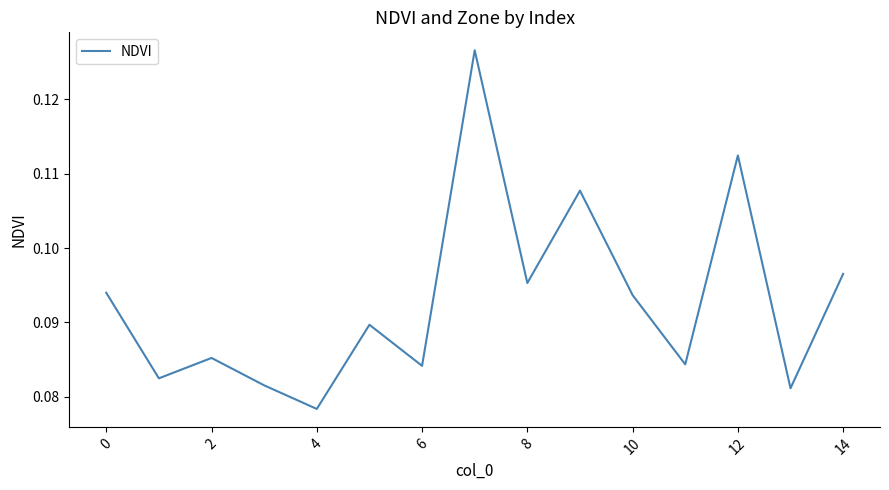

Where is the data nearest to the value 0?

4